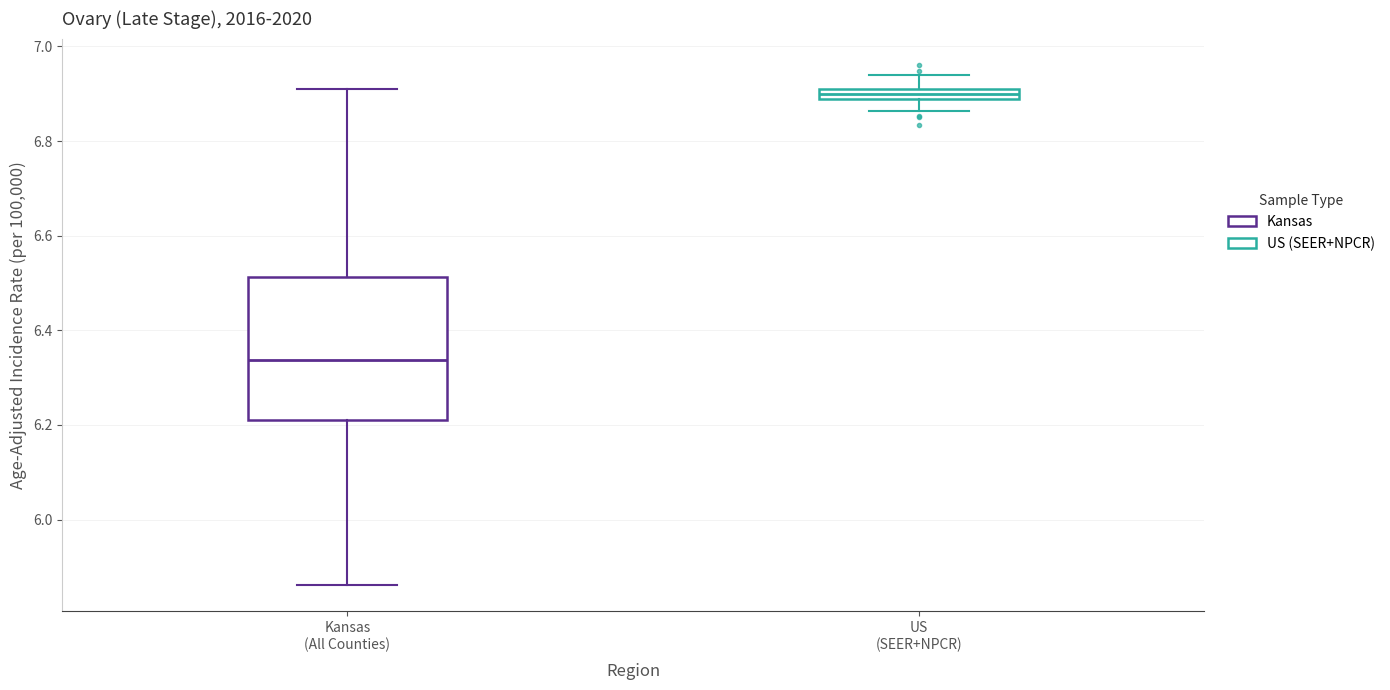

Where does the lower whisker of the box for Kansas (All Counties) end on the y-axis? The values are not printed on the chart, so give them approximately, as read against the axis.

5.86